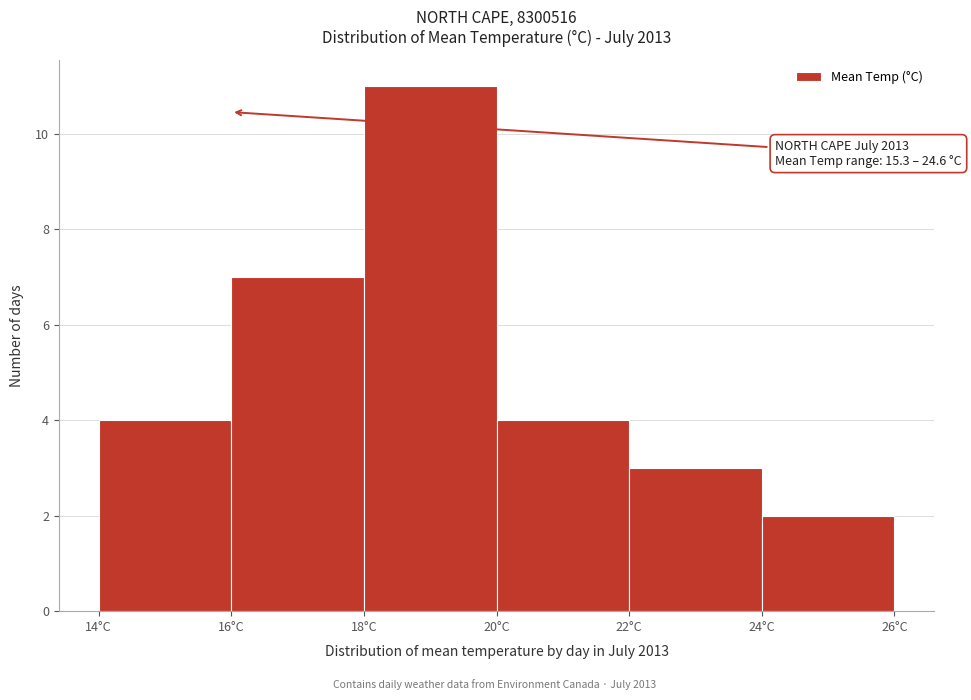

Over which range of the x-axis is the bar tallest?

18 to 20